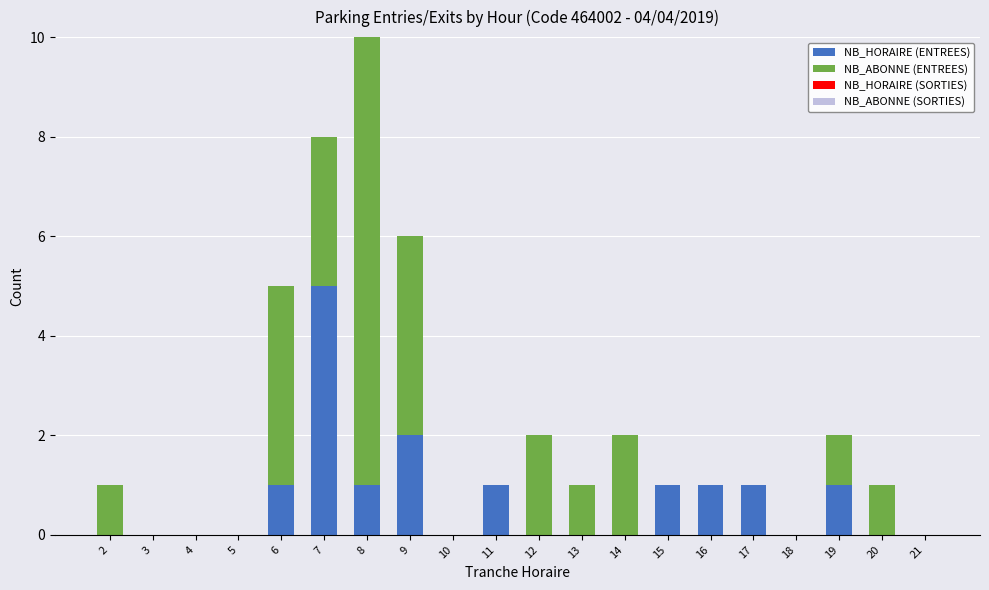

The NB_HORAIRE (ENTREES) series shows -2 at 21. True or false?

False